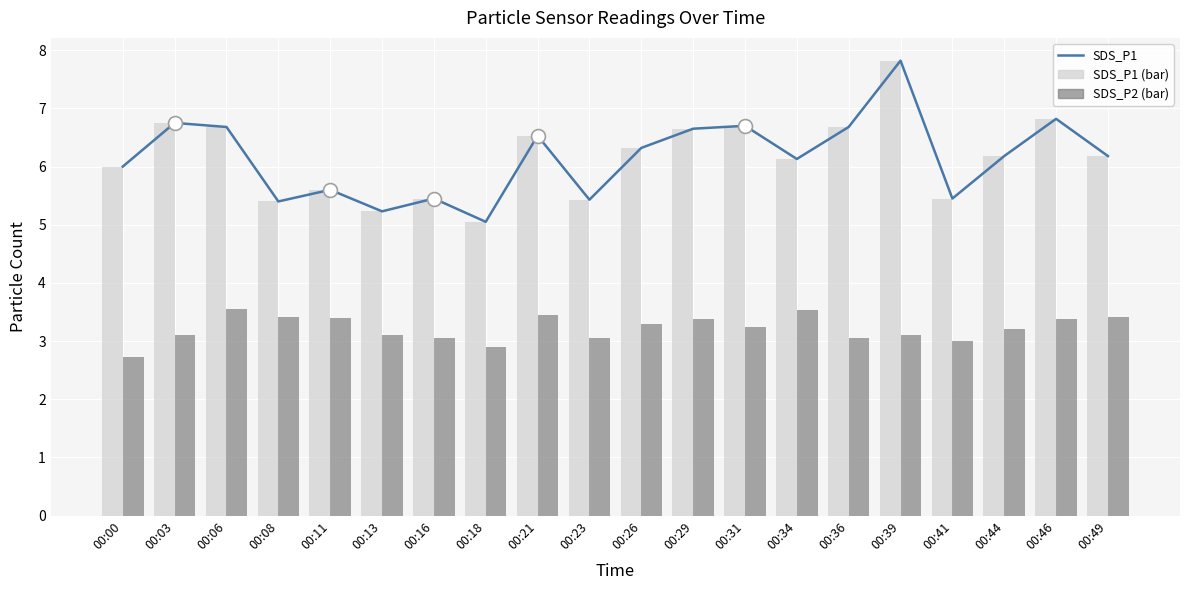

Is it true that SDS_P1_bar equals 6.9 at 00:13?

False